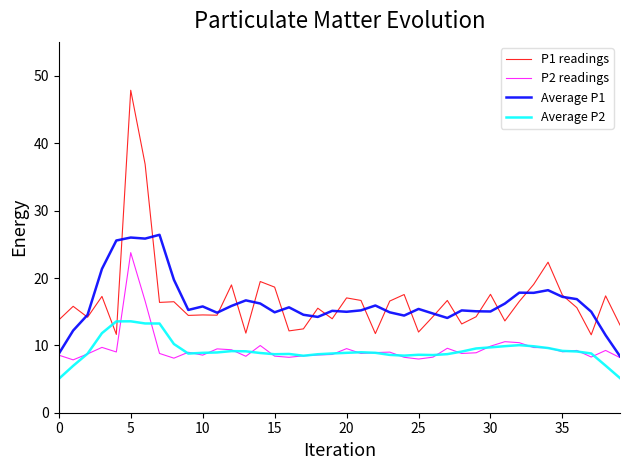

True or false: P2 readings and P1 readings intersect in this chart.

False